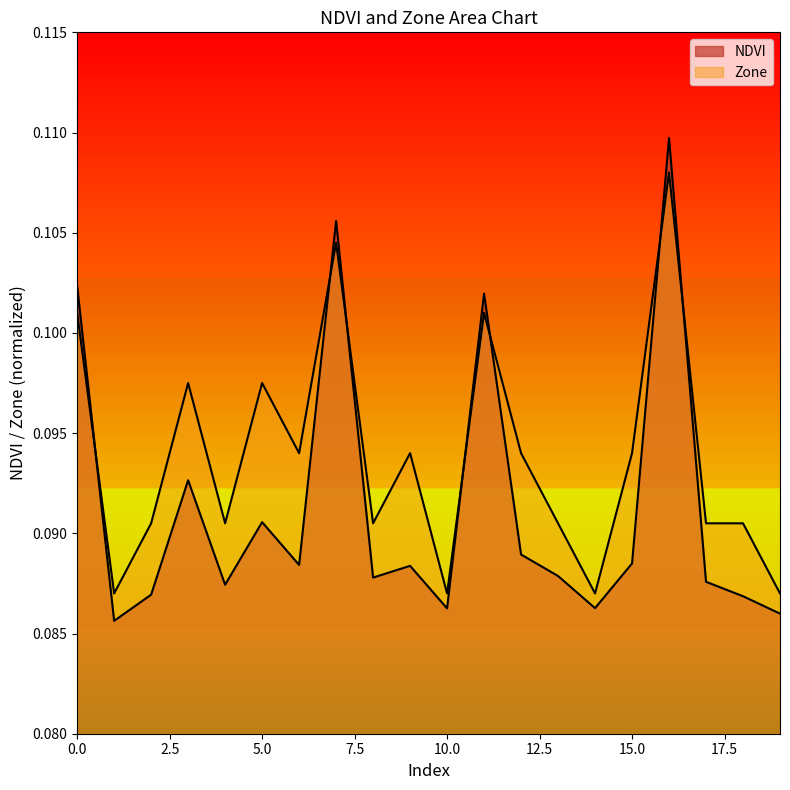

What is the total value across all series at 18?

0.2